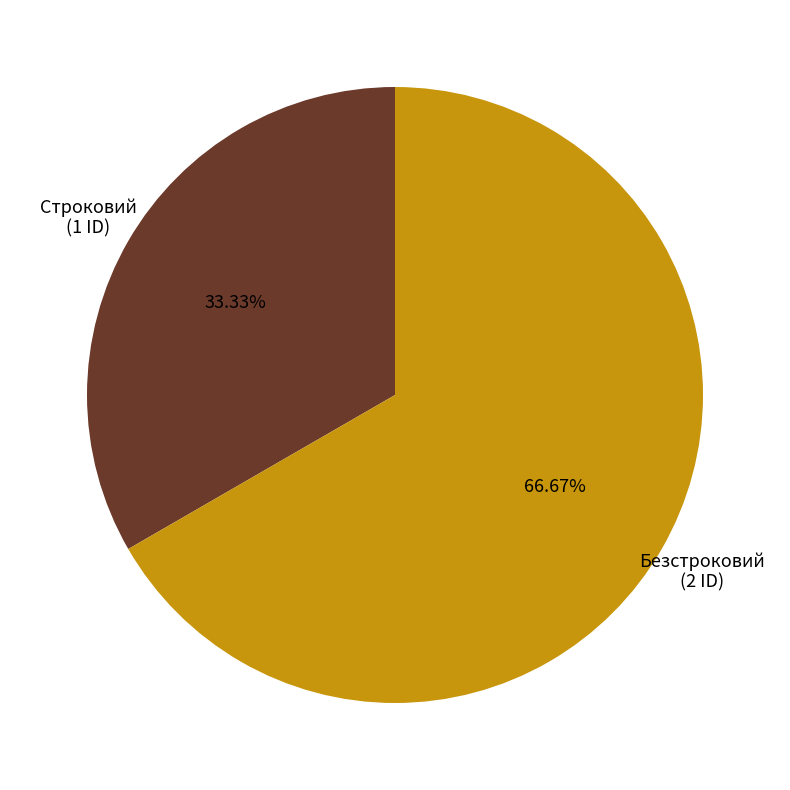

Is there any slice that represents more than half of the pie?

Yes